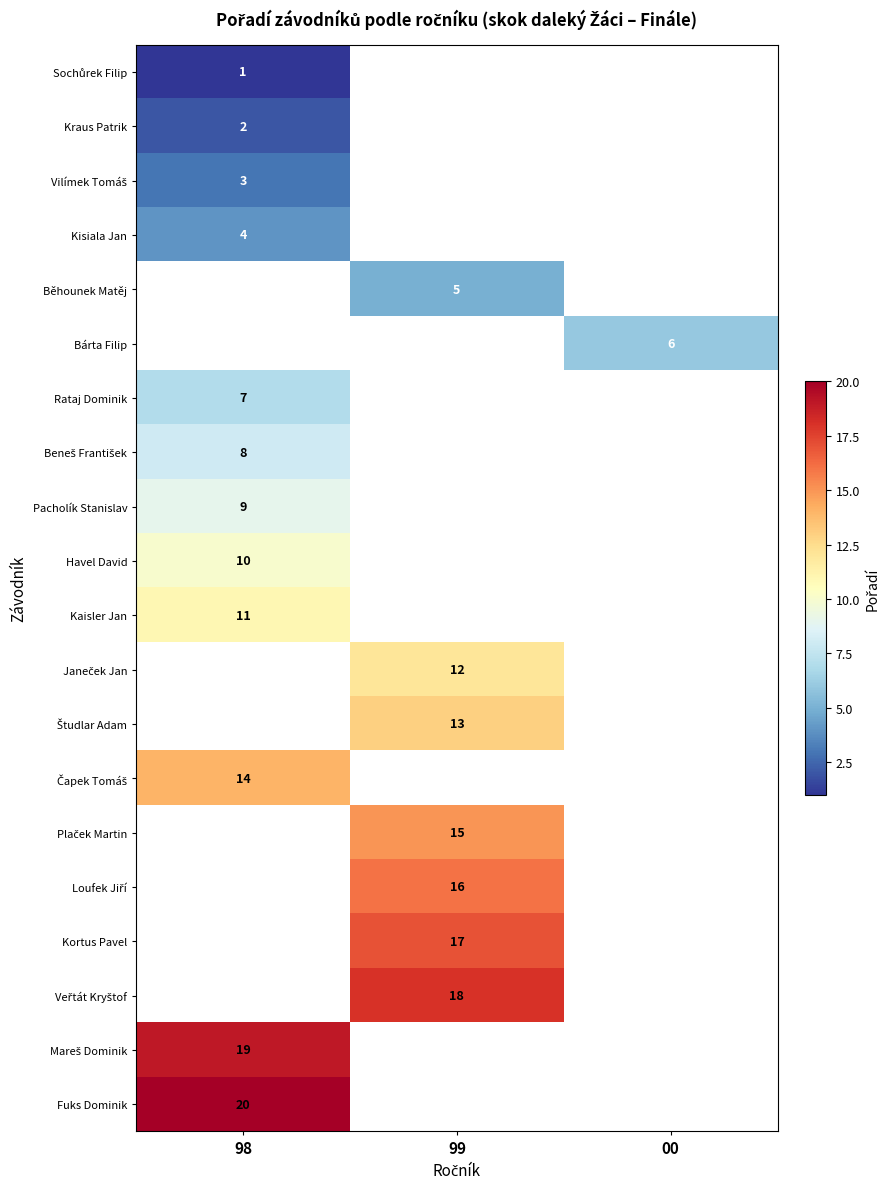

How many positive values does the Loufek Jiří series have?

1